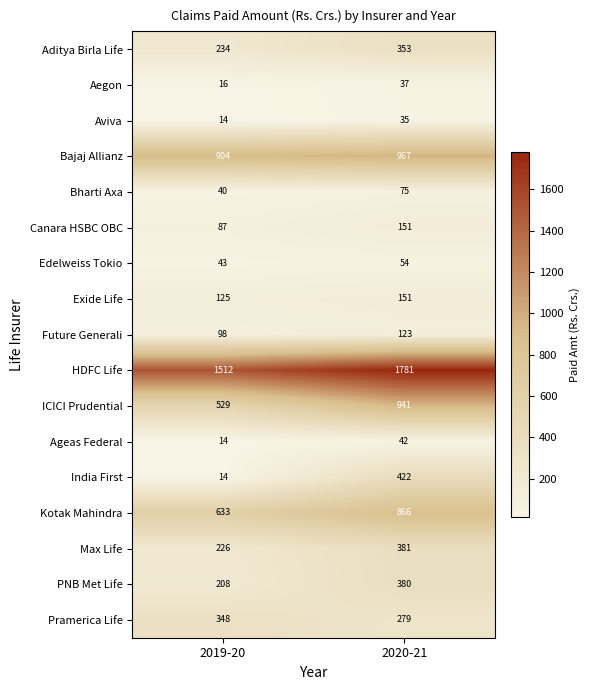

Read the Ageas Federal value at 2019-20, to the nearest 5.

15